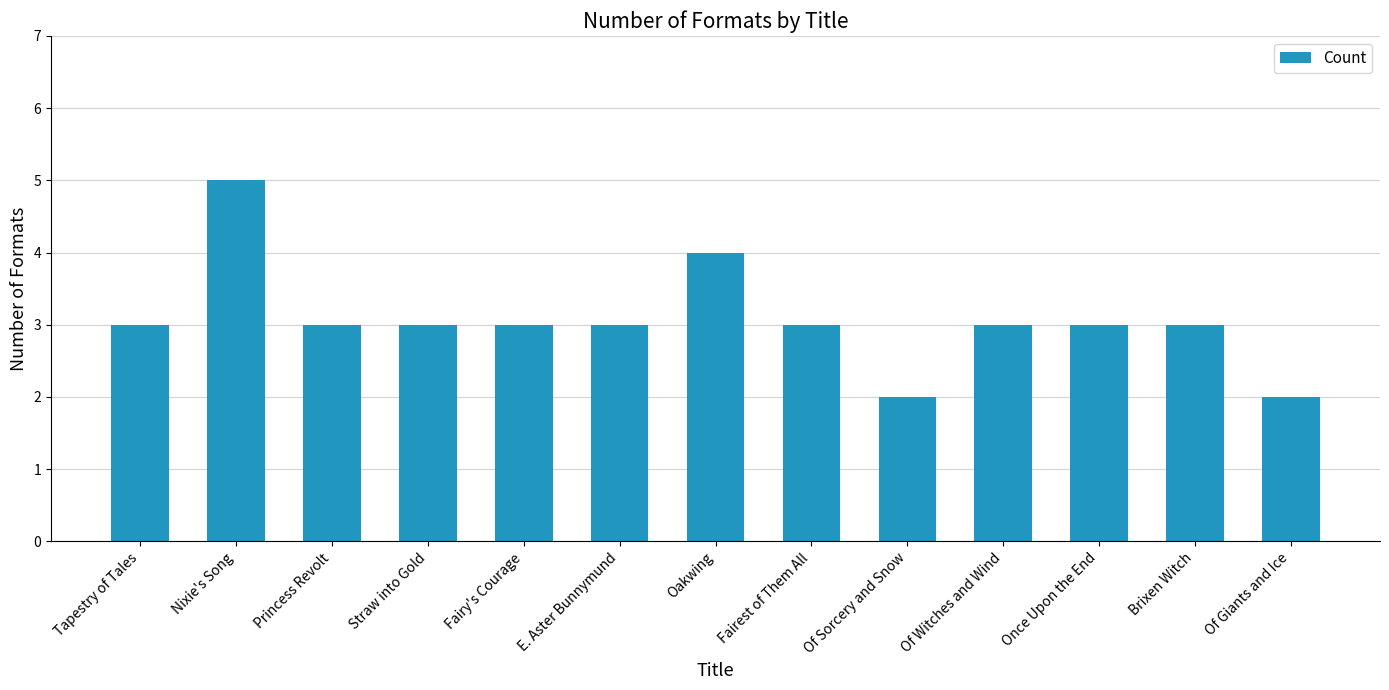

What is the average value?

3